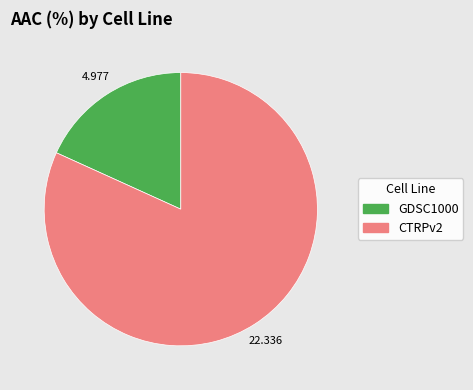

Rank the categories by value from highest to lowest.

CTRPv2, GDSC1000